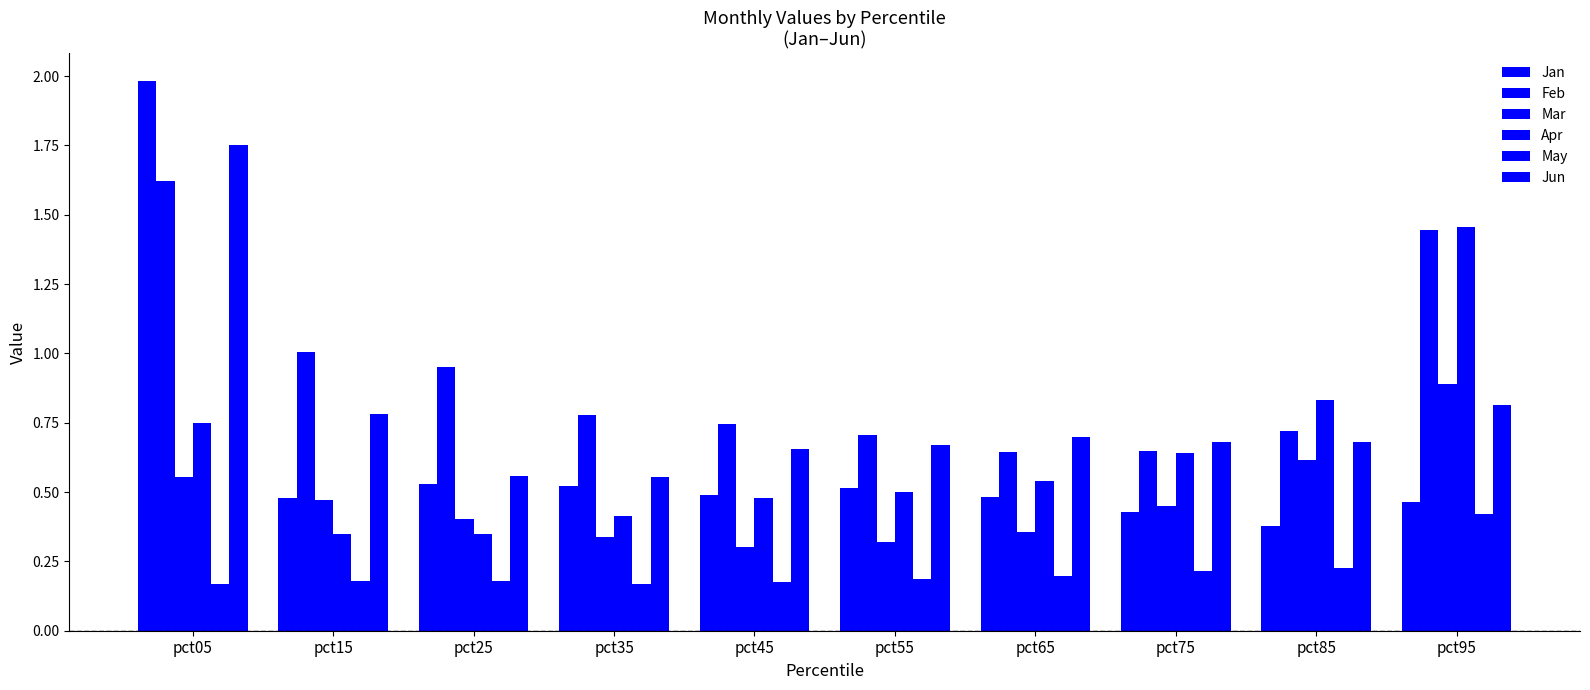

Does the chart contain any negative values?

No